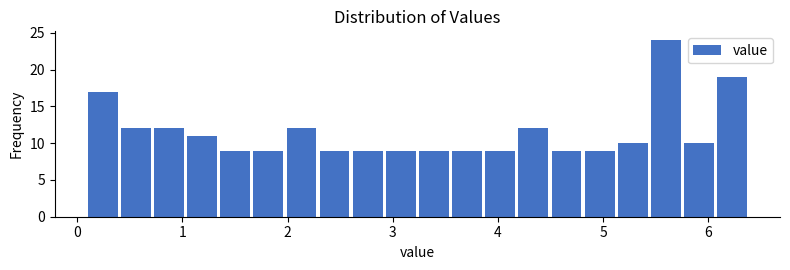

Around what value on the x-axis is the tallest bar? Give the approximate position of its centre, as read against the axis.

5.6